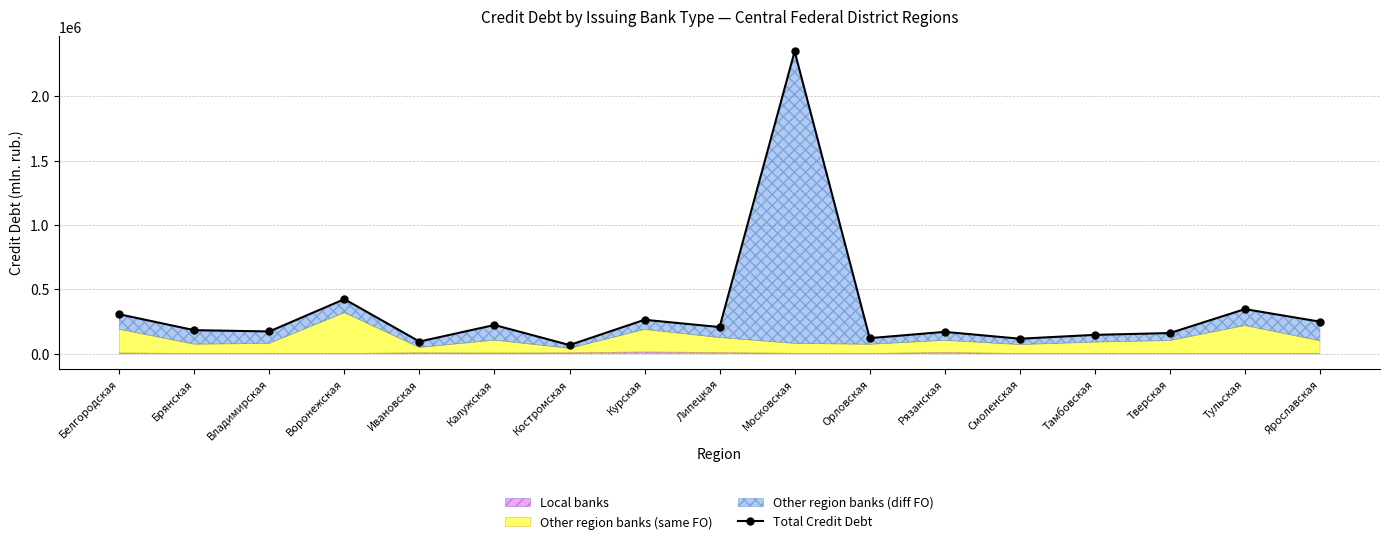

True or false: the data shows 111440 at Владимирская.

False